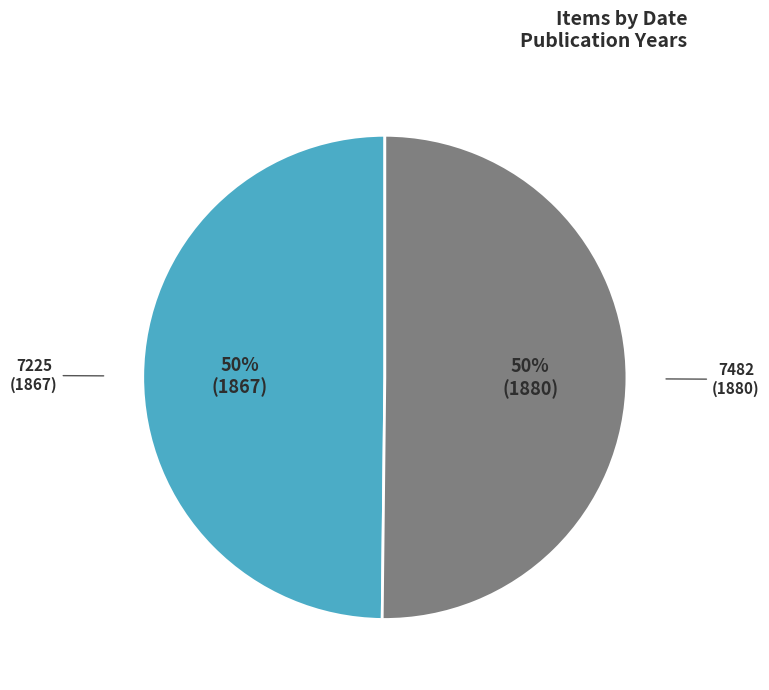

To the nearest percent, what is the average slice percentage?

50%